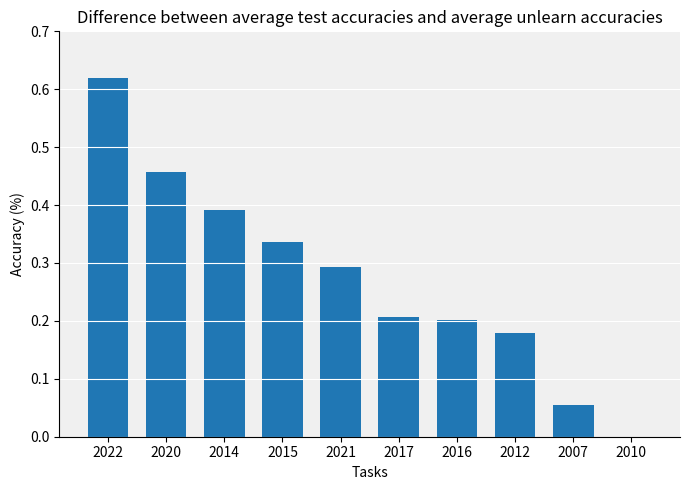

True or false: the data shows 0.2 at 2012.

True